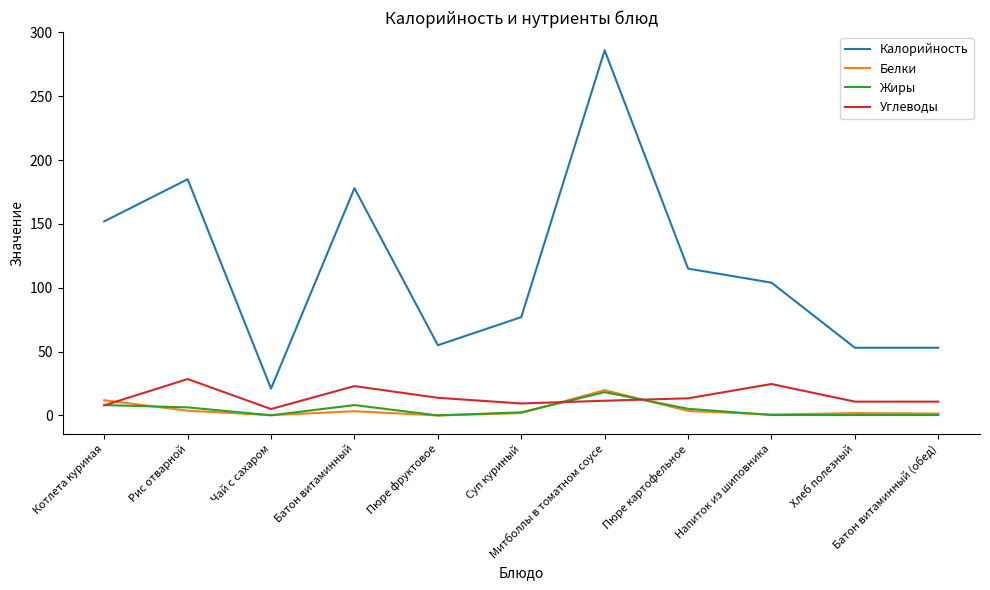

What is the lowest value of the Калорийность series?

21.0